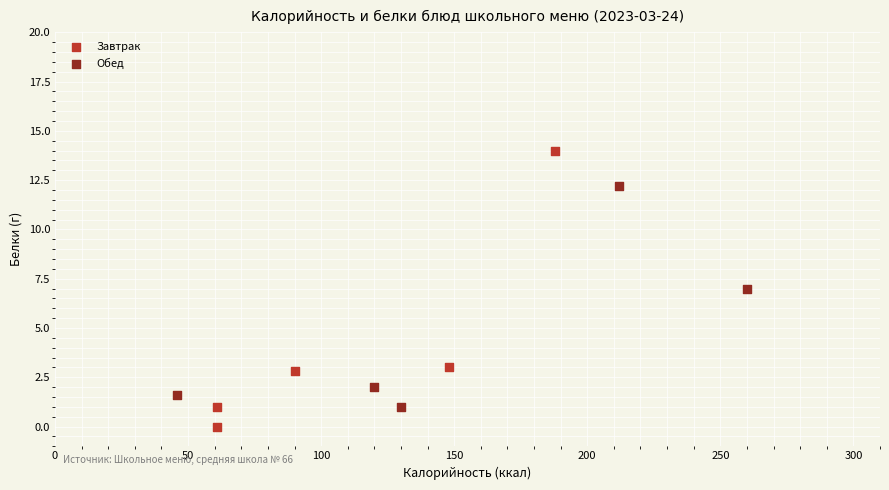

What are all the series names shown in the legend?

Завтрак, Обед